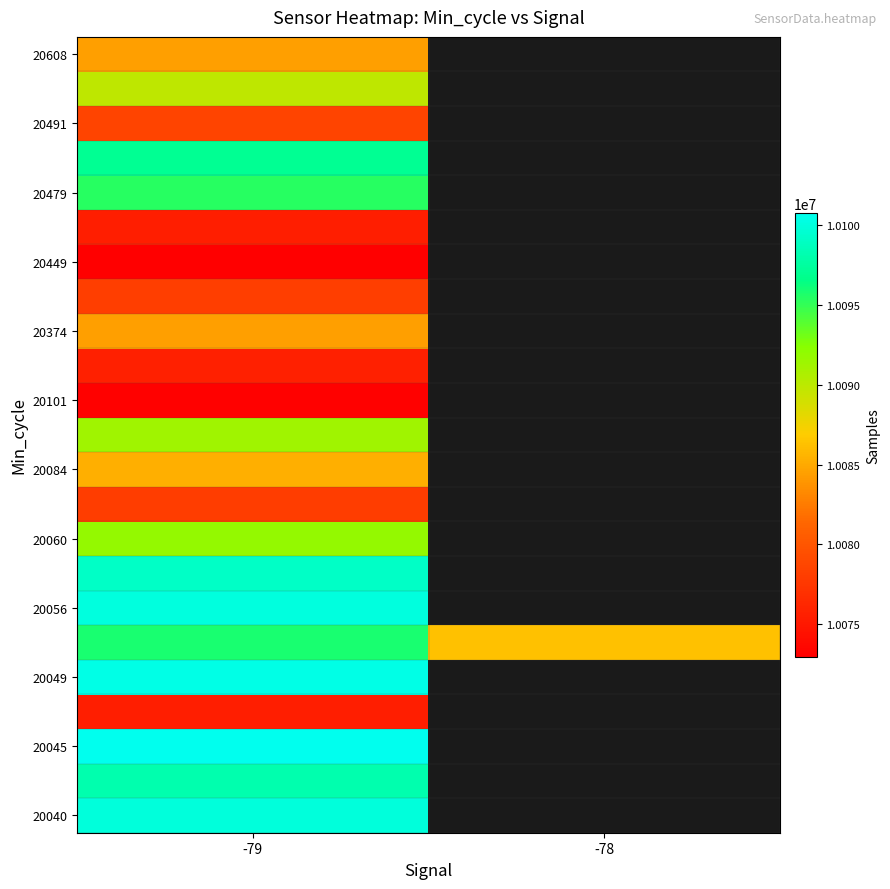

What is the difference between the highest and lowest values at -79?

27824.0